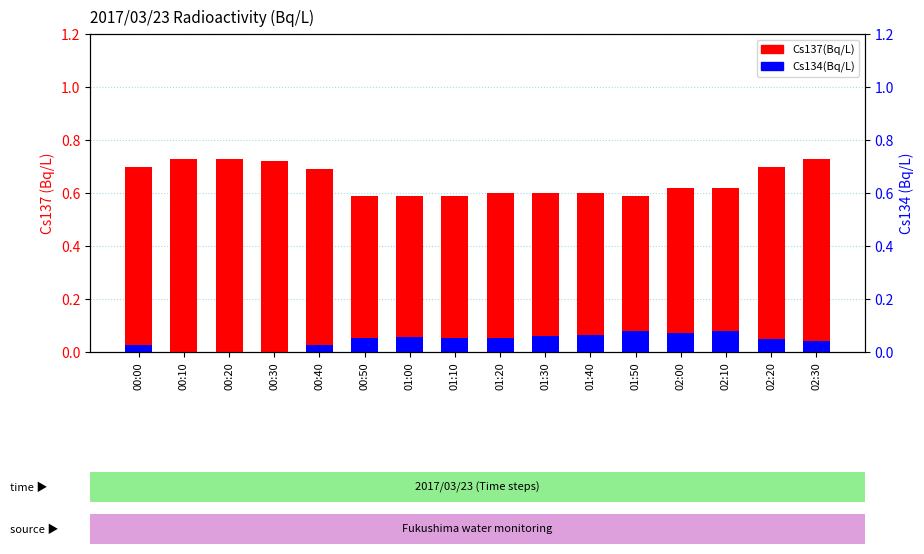

Are the bars horizontal?

No